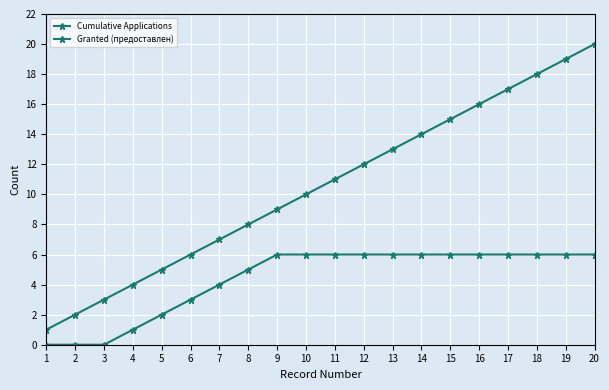

List the series in order of their peak value, highest first.

Cumulative Applications, Granted (предоставлен)